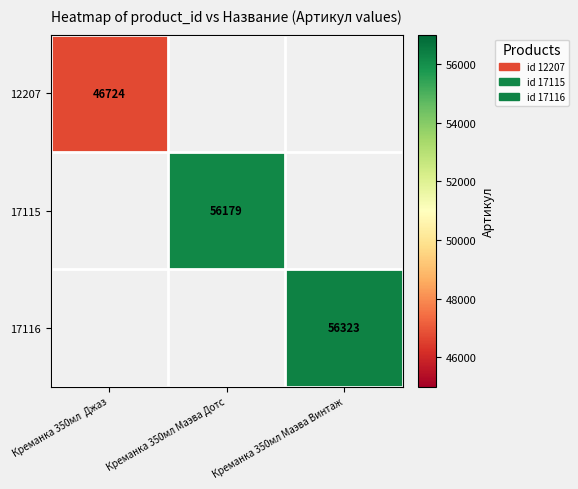

True or false: 17115 has a value of 56179 at Креманка 350мл Маэва Дотс.

True